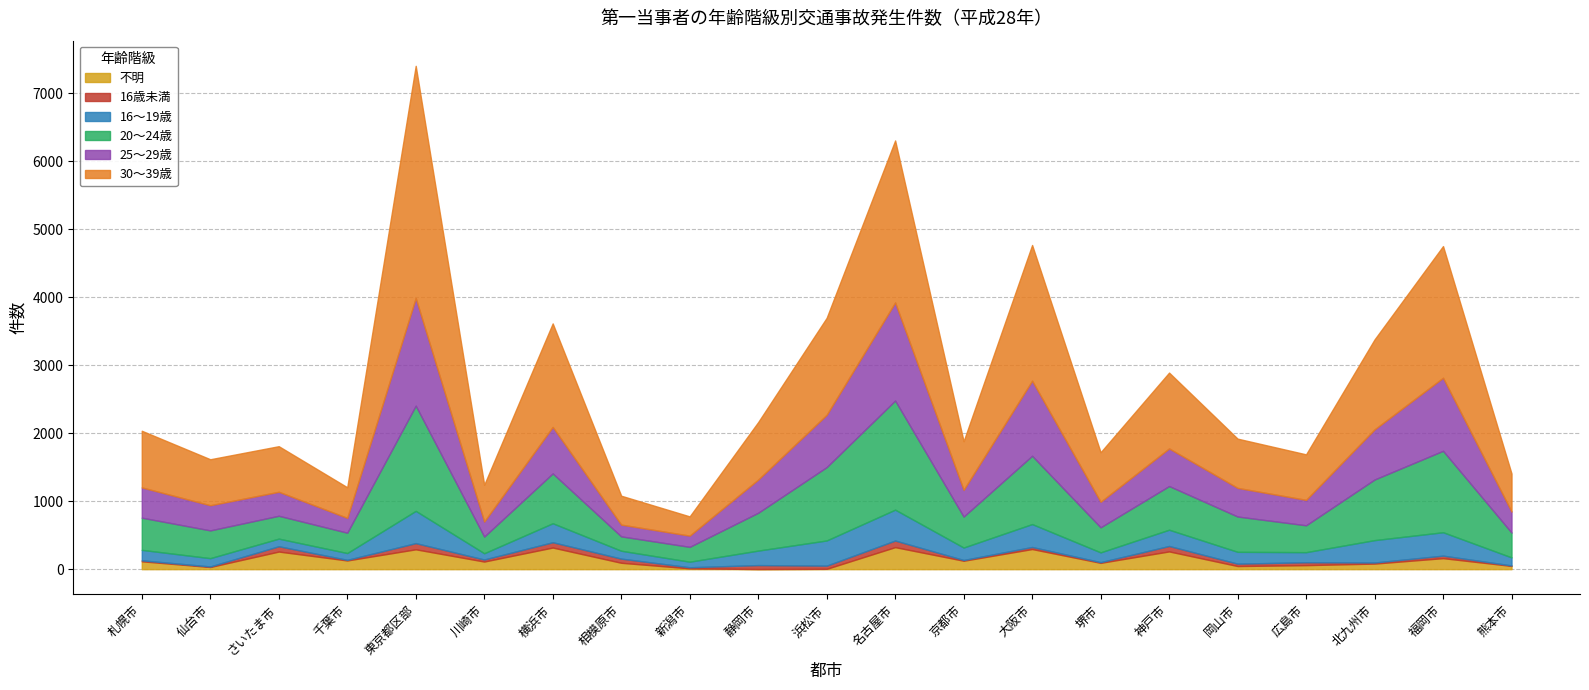

What position from the right is 広島市?

4